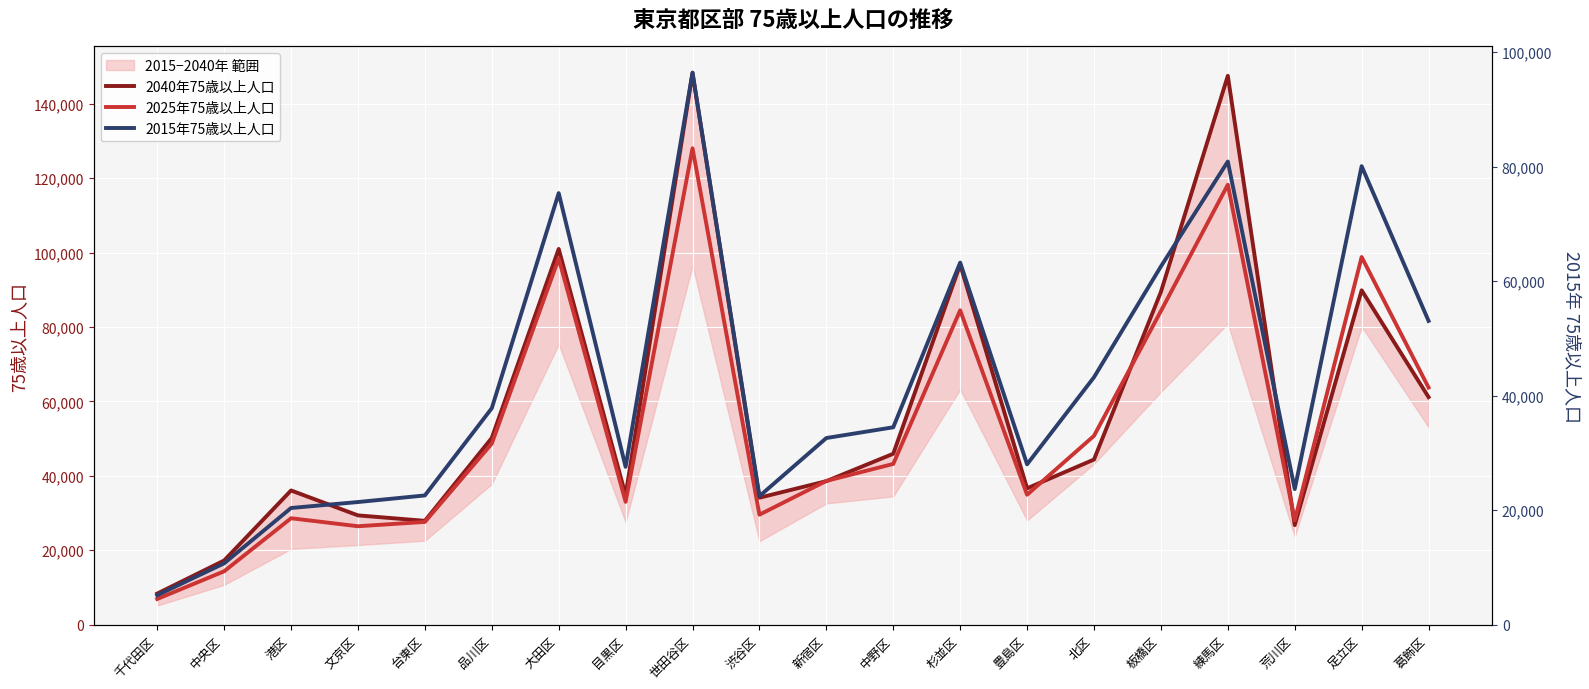

At which label does 2040年75歳以上人口 reach its peak?

世田谷区